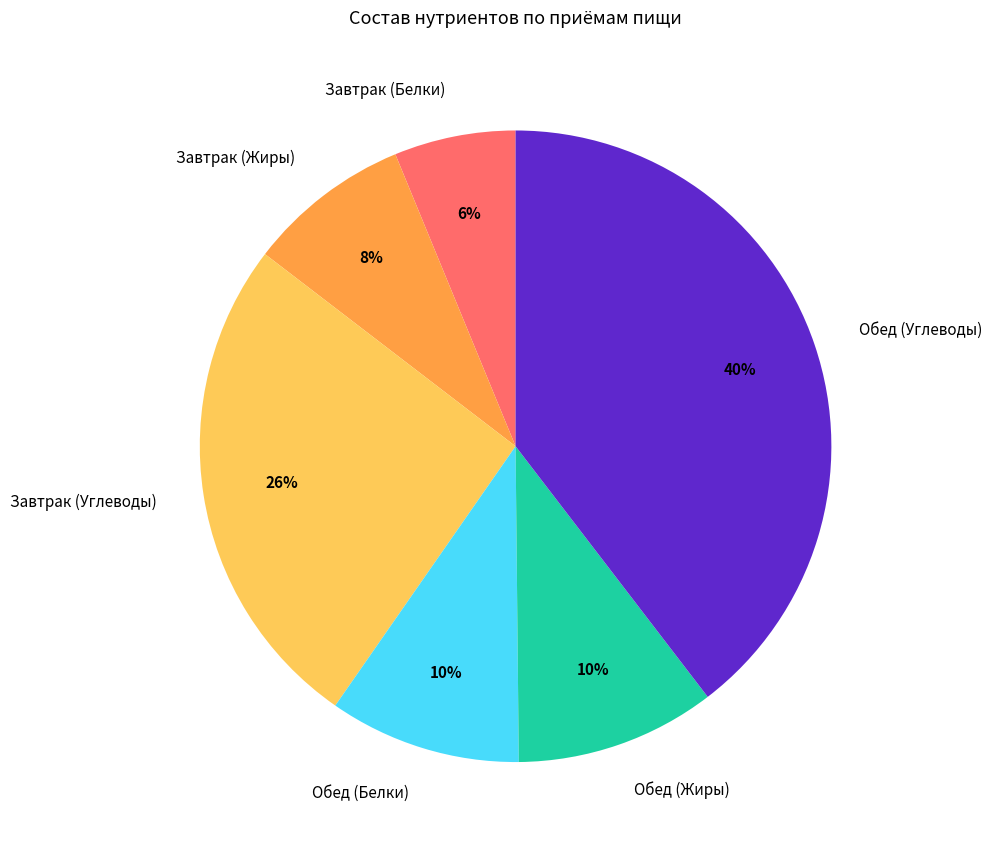

Count the number of slices in the pie.

6